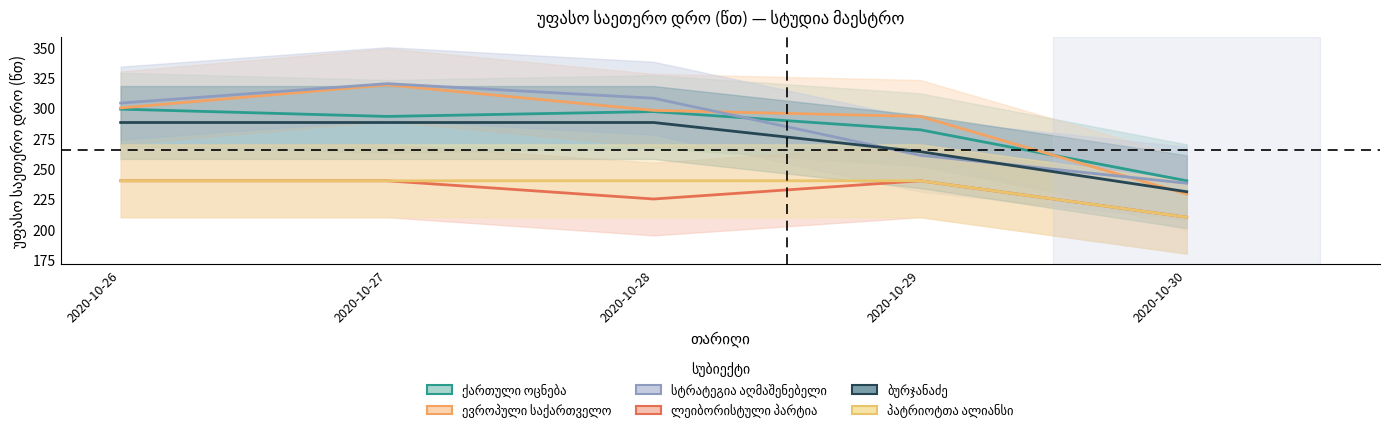

At which label is ქართული ოცნება closest to 269?

2020-10-29